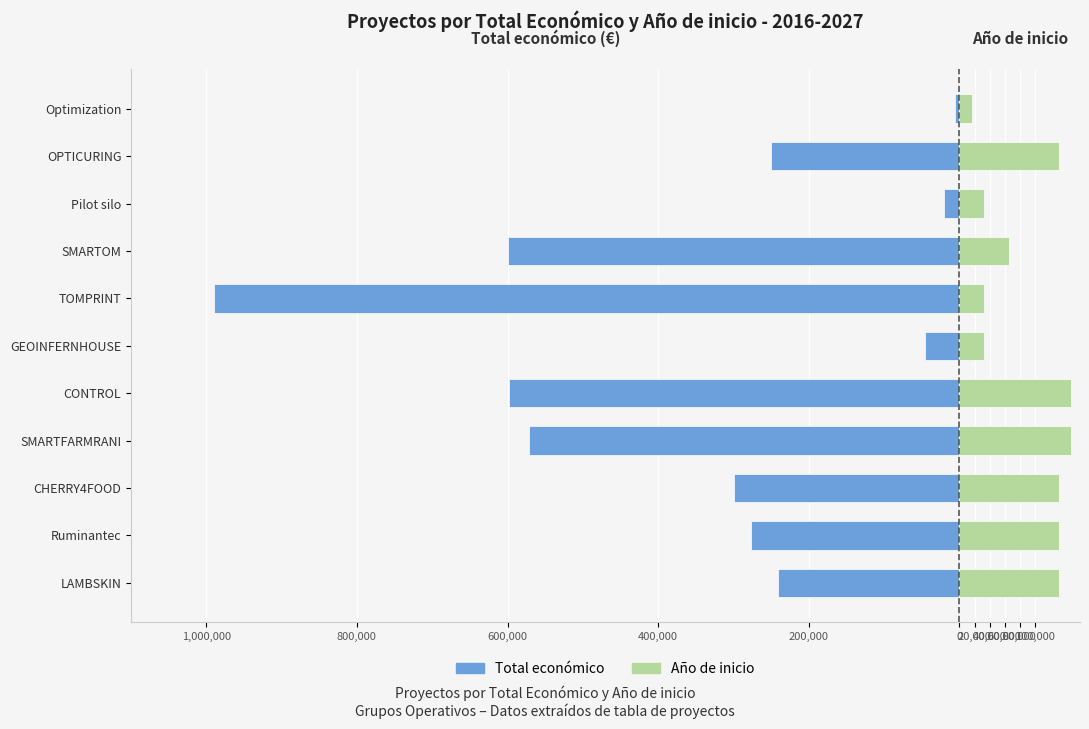

What is the sum of the Año de inicio (offset desde 2015) values at SMARTOM and Optimization?

82497.8